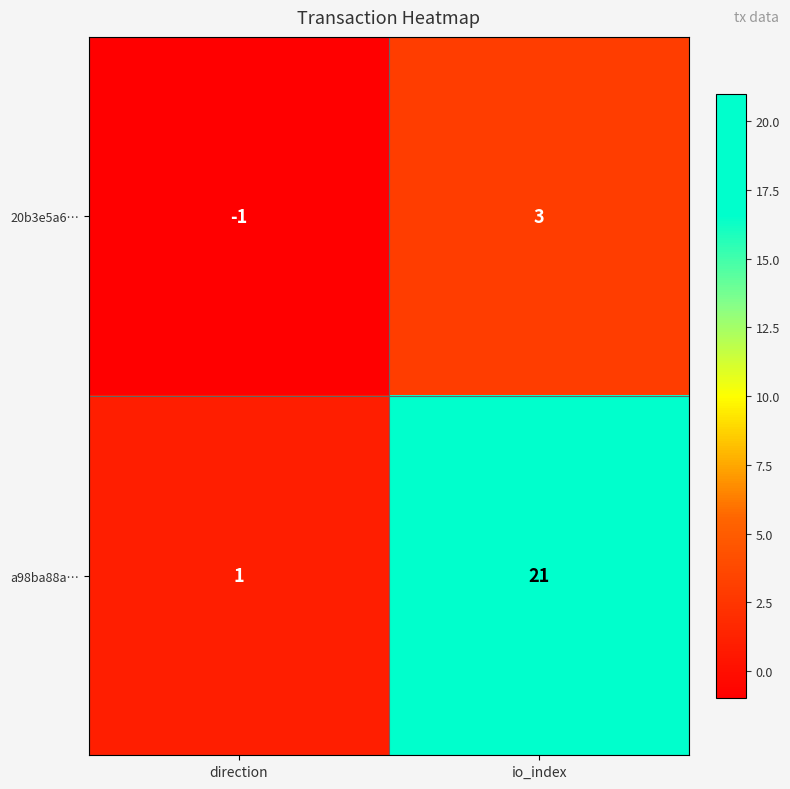

Rank the series by their maximum value, from highest to lowest.

a98ba88a…, 20b3e5a6…